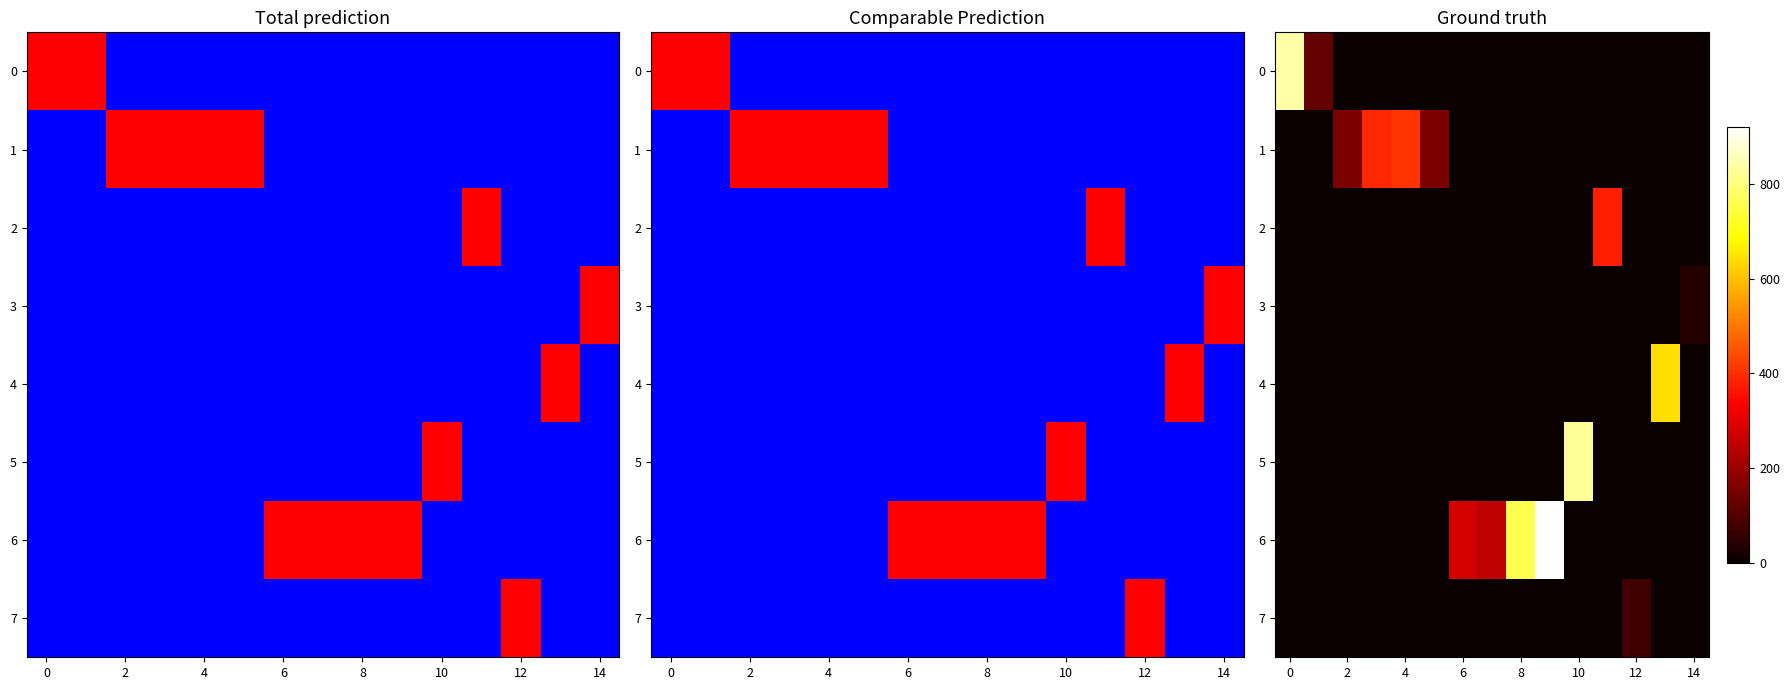

At how many categories does at least one series exceed 866?

1